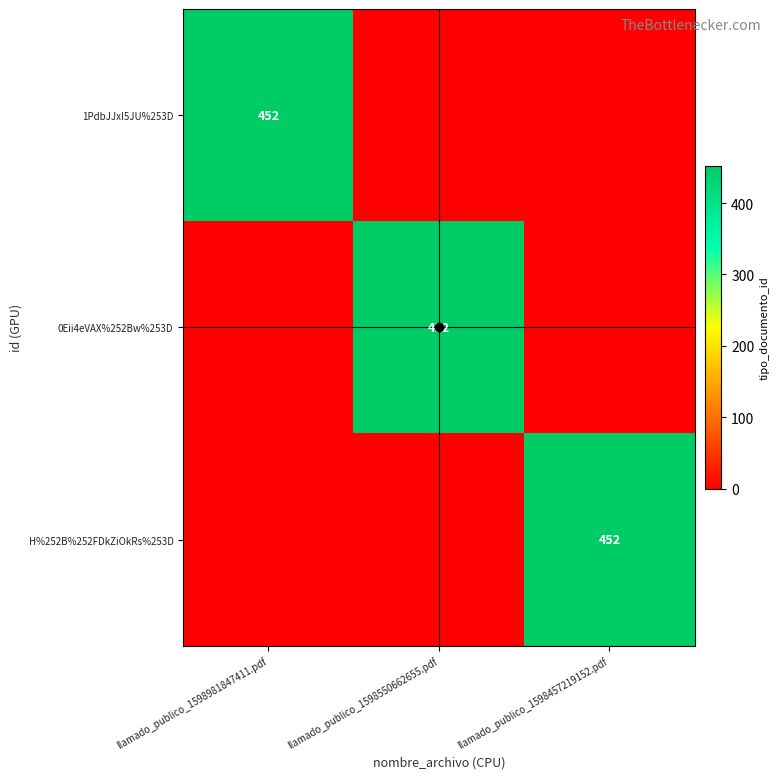

True or false: 1PdbJJxI5JU%253D has a value of 452 at llamado_publico_1598981847411.pdf.

True